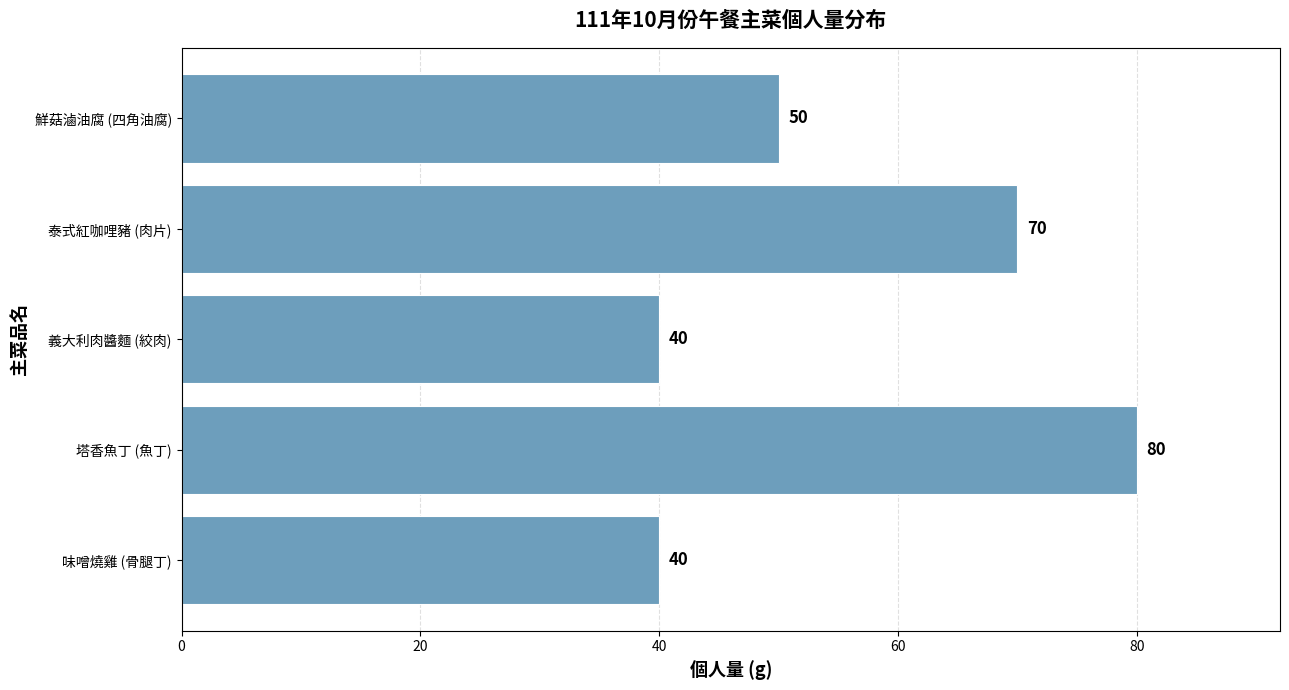

Is it true that the value at 味噌燒雞 (骨腿丁) is 15?

False